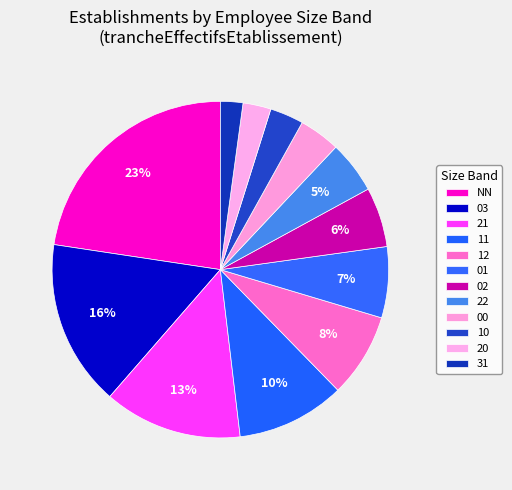

Count the number of slices in the pie.

12